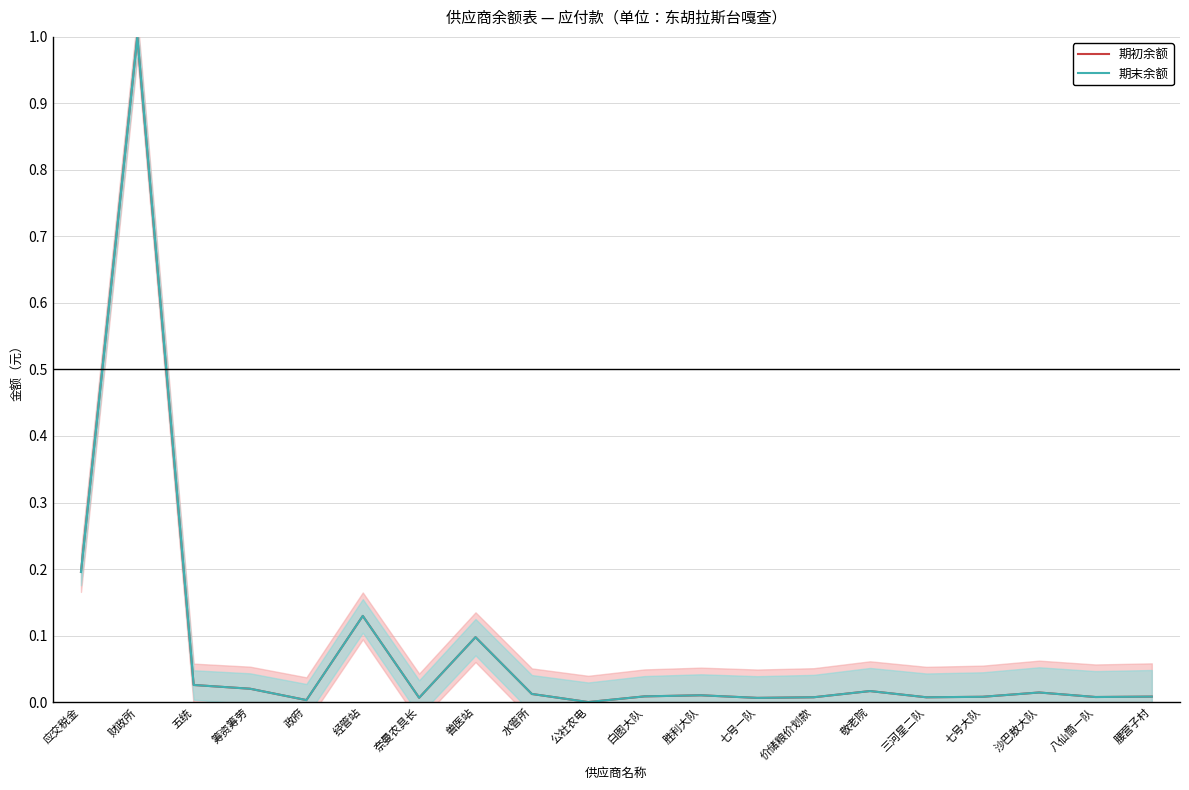

The 期初余额 series shows 0.0 at 白图大队. True or false?

False